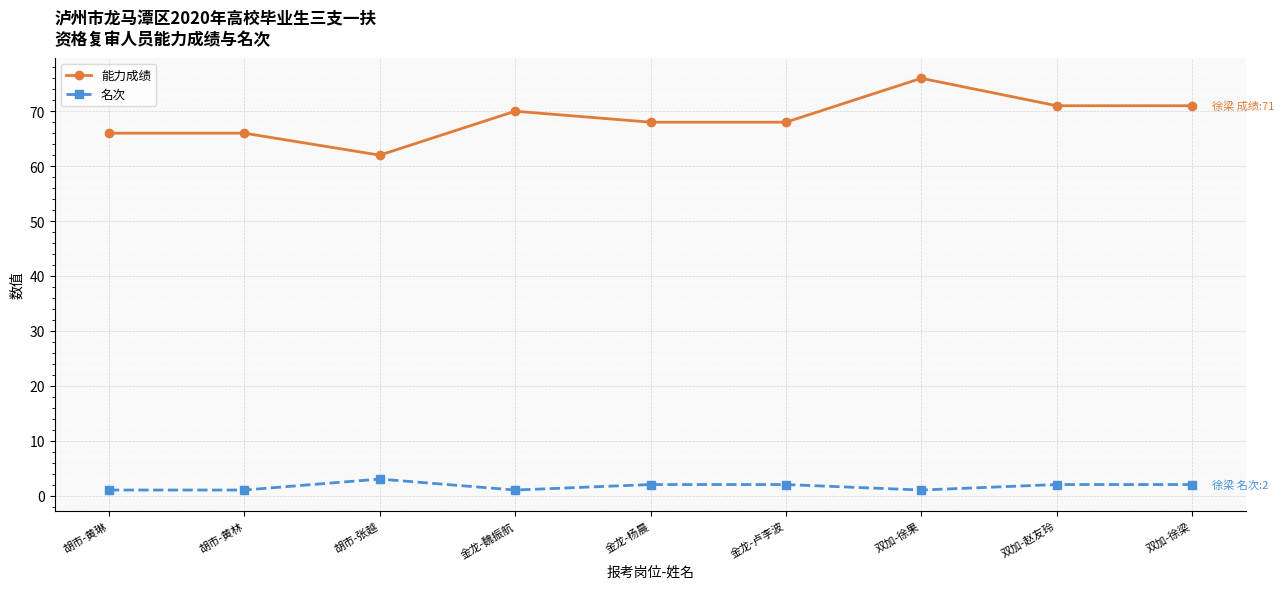

True or false: 能力成绩 has a value of 33 at 金龙-杨晨.

False